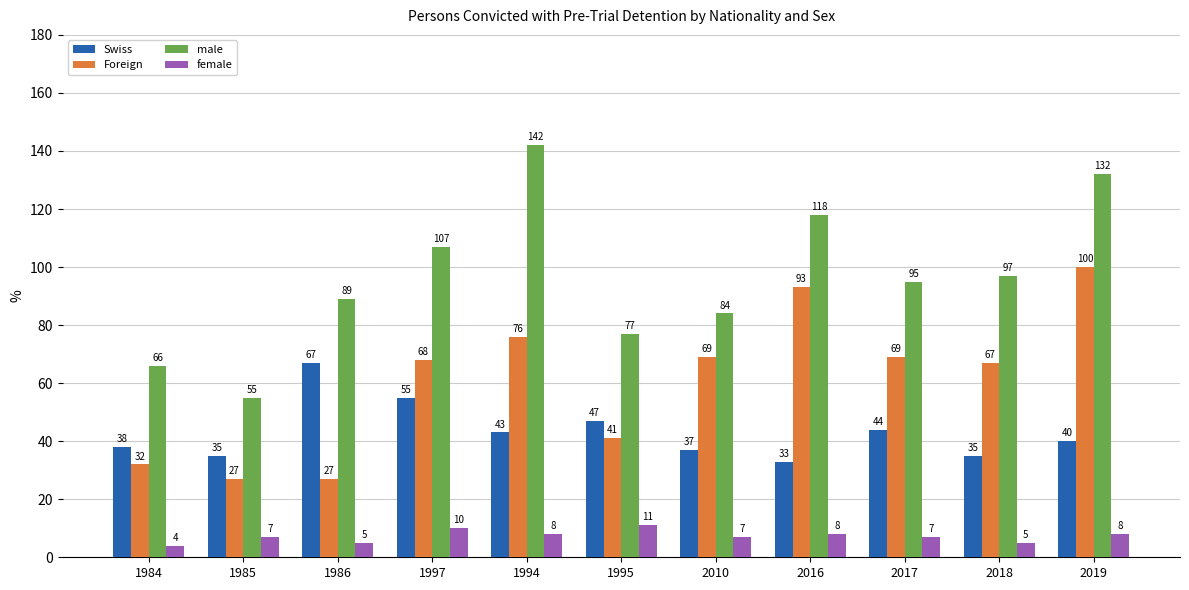

Reading right to left, list all the values displayed in this chart.

Swiss: 40	35	44	33	37	47	43	55	67	35	38
Foreign: 100	67	69	93	69	41	76	68	27	27	32
male: 132	97	95	118	84	77	142	107	89	55	66
female: 8	5	7	8	7	11	8	10	5	7	4